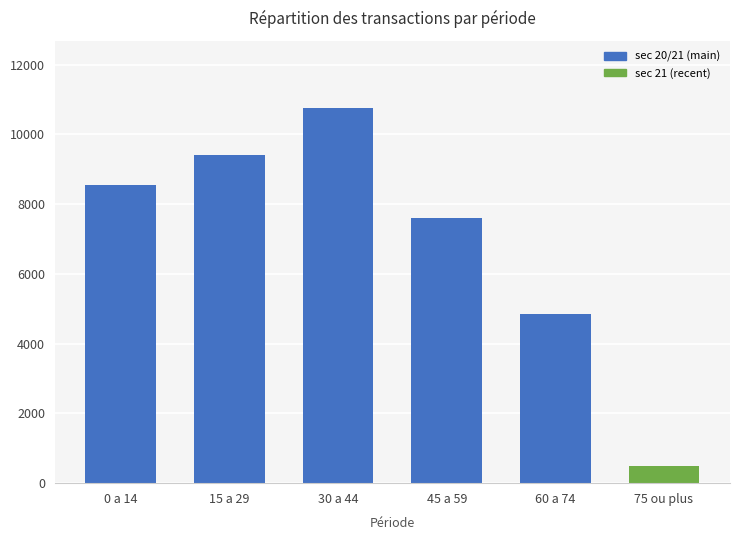

What is the sum of all values?

41646